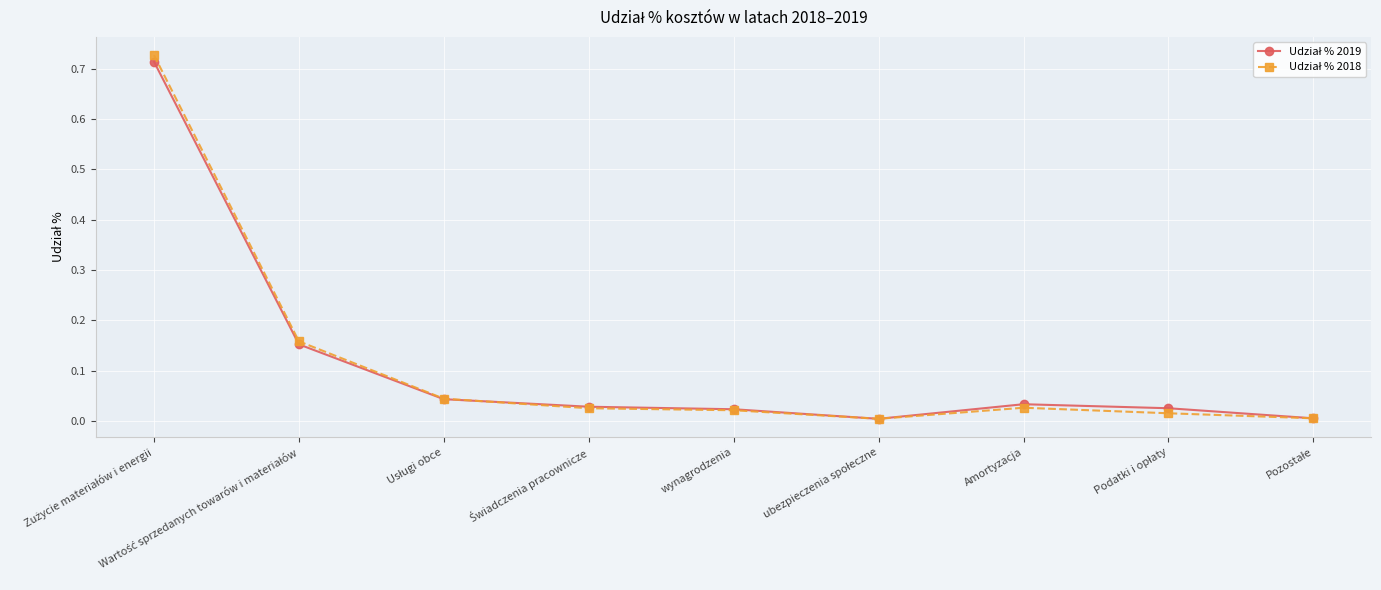

What position from the right is wynagrodzenia?

5